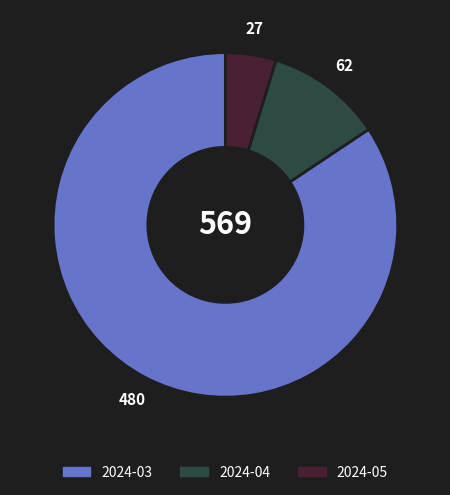

Which slice is the smallest?

2024-05